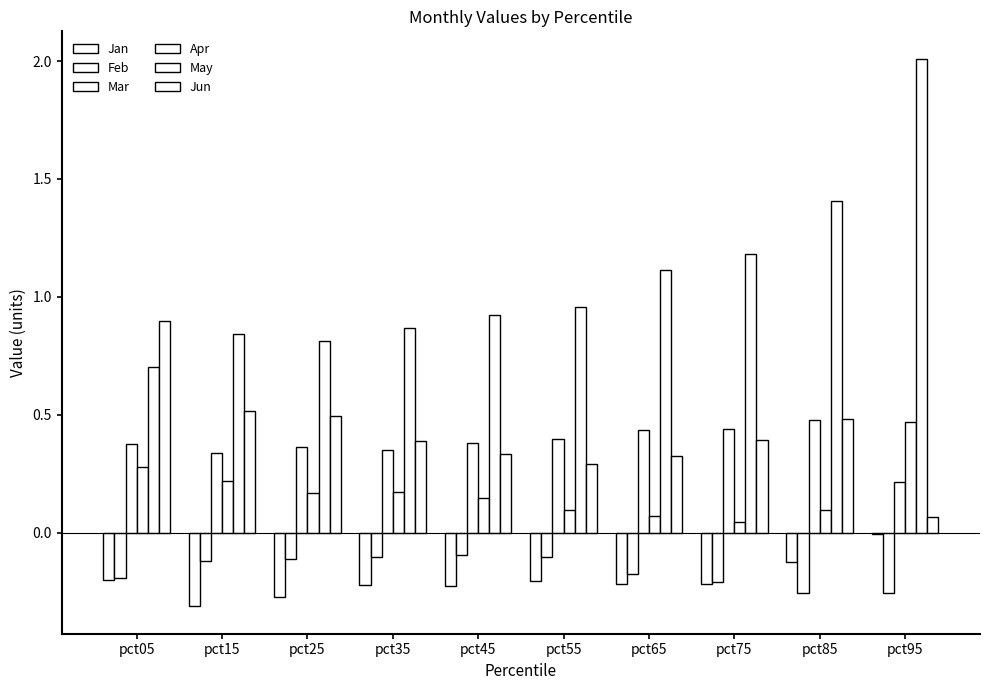

Reading left to right, transcribe all the data shown in this chart.

Jan: pct05=-0.2	pct15=-0.3	pct25=-0.3	pct35=-0.2	pct45=-0.2	pct55=-0.2	pct65=-0.2	pct75=-0.2	pct85=-0.1	pct95=-0.0
Feb: pct05=-0.2	pct15=-0.1	pct25=-0.1	pct35=-0.1	pct45=-0.1	pct55=-0.1	pct65=-0.2	pct75=-0.2	pct85=-0.3	pct95=-0.3
Mar: pct05=0.4	pct15=0.3	pct25=0.4	pct35=0.3	pct45=0.4	pct55=0.4	pct65=0.4	pct75=0.4	pct85=0.5	pct95=0.2
Apr: pct05=0.3	pct15=0.2	pct25=0.2	pct35=0.2	pct45=0.1	pct55=0.1	pct65=0.1	pct75=0.0	pct85=0.1	pct95=0.5
May: pct05=0.7	pct15=0.8	pct25=0.8	pct35=0.9	pct45=0.9	pct55=1.0	pct65=1.1	pct75=1.2	pct85=1.4	pct95=2.0
Jun: pct05=0.9	pct15=0.5	pct25=0.5	pct35=0.4	pct45=0.3	pct55=0.3	pct65=0.3	pct75=0.4	pct85=0.5	pct95=0.1